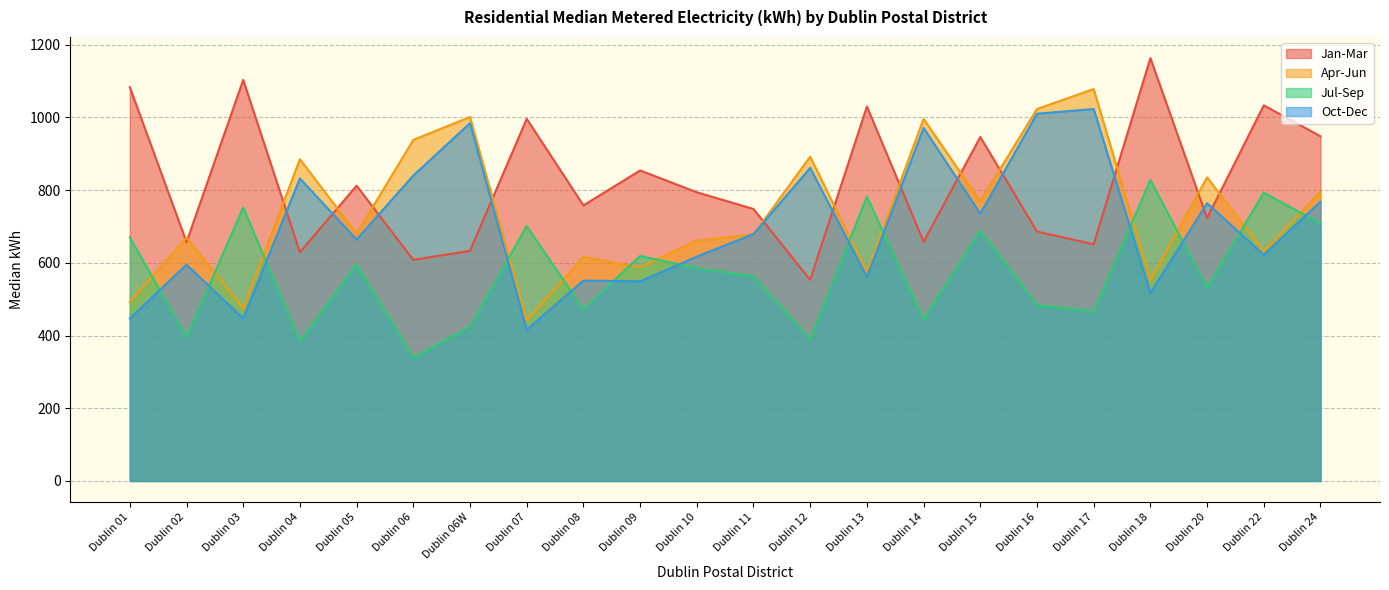

Reading left to right, what are all the values shown in this chart?

Jan-Mar: Dublin 01=1083	Dublin 02=657	Dublin 03=1103	Dublin 04=629	Dublin 05=812	Dublin 06=608	Dublin 06W=633	Dublin 07=996	Dublin 08=758	Dublin 09=854	Dublin 10=794	Dublin 11=748	Dublin 12=553	Dublin 13=1030	Dublin 14=658	Dublin 15=946	Dublin 16=686	Dublin 17=651	Dublin 18=1163	Dublin 20=723	Dublin 22=1033	Dublin 24=948
Apr-Jun: Dublin 01=493	Dublin 02=669	Dublin 03=475	Dublin 04=885	Dublin 05=680	Dublin 06=938	Dublin 06W=1001	Dublin 07=442	Dublin 08=616	Dublin 09=588	Dublin 10=661	Dublin 11=678	Dublin 12=892	Dublin 13=574	Dublin 14=996	Dublin 15=769	Dublin 16=1023	Dublin 17=1078	Dublin 18=553	Dublin 20=835	Dublin 22=632	Dublin 24=795
Jul-Sep: Dublin 01=670	Dublin 02=395	Dublin 03=752	Dublin 04=384	Dublin 05=595	Dublin 06=339	Dublin 06W=424	Dublin 07=701	Dublin 08=472	Dublin 09=619	Dublin 10=585	Dublin 11=563	Dublin 12=390	Dublin 13=782	Dublin 14=444	Dublin 15=689	Dublin 16=484	Dublin 17=466	Dublin 18=828	Dublin 20=531	Dublin 22=793	Dublin 24=708
Oct-Dec: Dublin 01=447	Dublin 02=595	Dublin 03=447	Dublin 04=832	Dublin 05=664	Dublin 06=840	Dublin 06W=984	Dublin 07=416	Dublin 08=551	Dublin 09=549	Dublin 10=617	Dublin 11=679	Dublin 12=861	Dublin 13=561	Dublin 14=971	Dublin 15=735	Dublin 16=1010	Dublin 17=1023	Dublin 18=517	Dublin 20=764	Dublin 22=622	Dublin 24=768